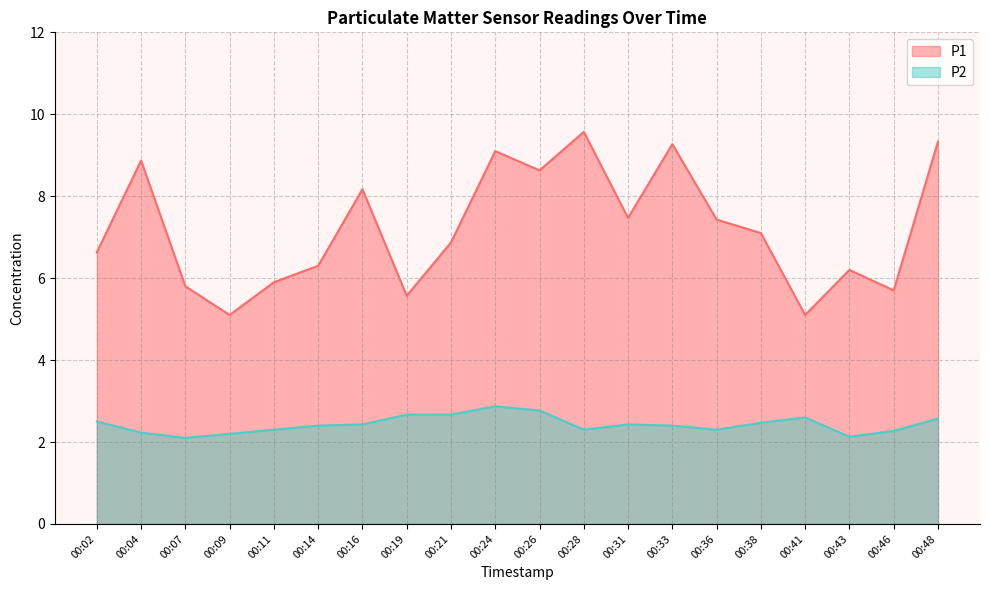

In P2, how many points are lower than both neighbors (excluding endpoints)?

4